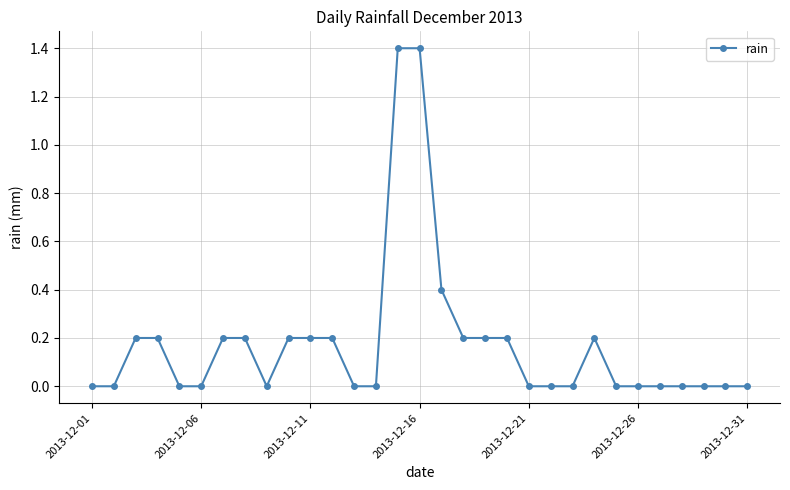

What is the difference between the second highest and minimum values?

1.4